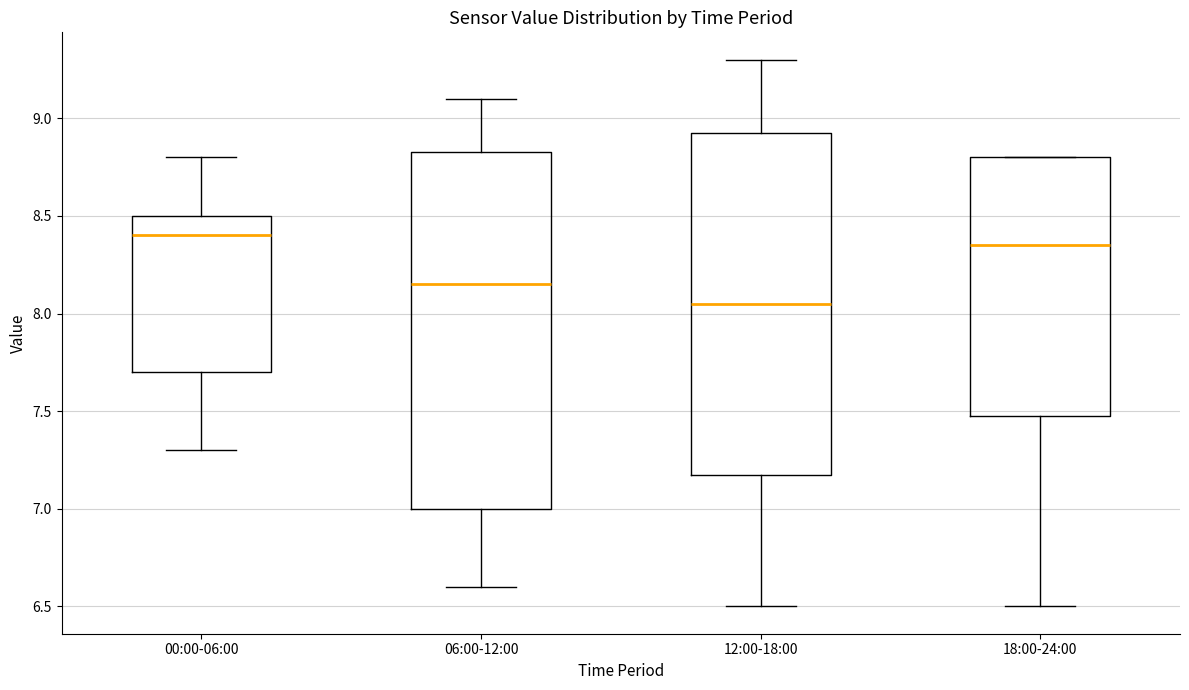

Where does the lower whisker of the box for 18:00-24:00 end on the y-axis? The values are not printed on the chart, so give them approximately, as read against the axis.

6.50